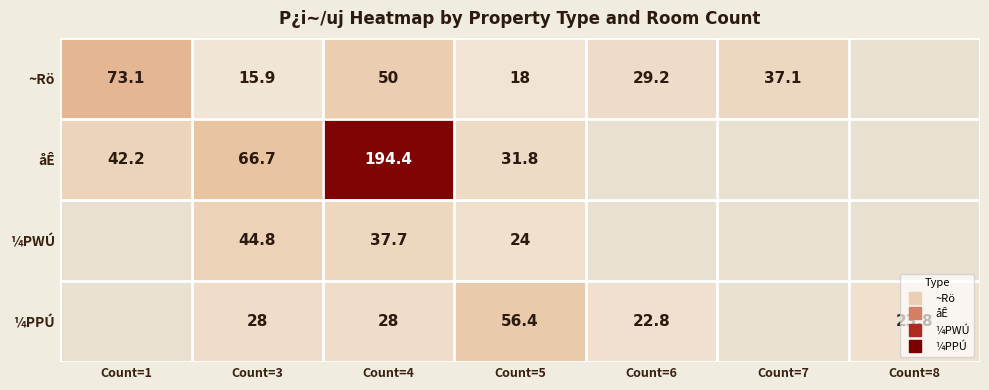

What is the greatest value displayed?

194.4